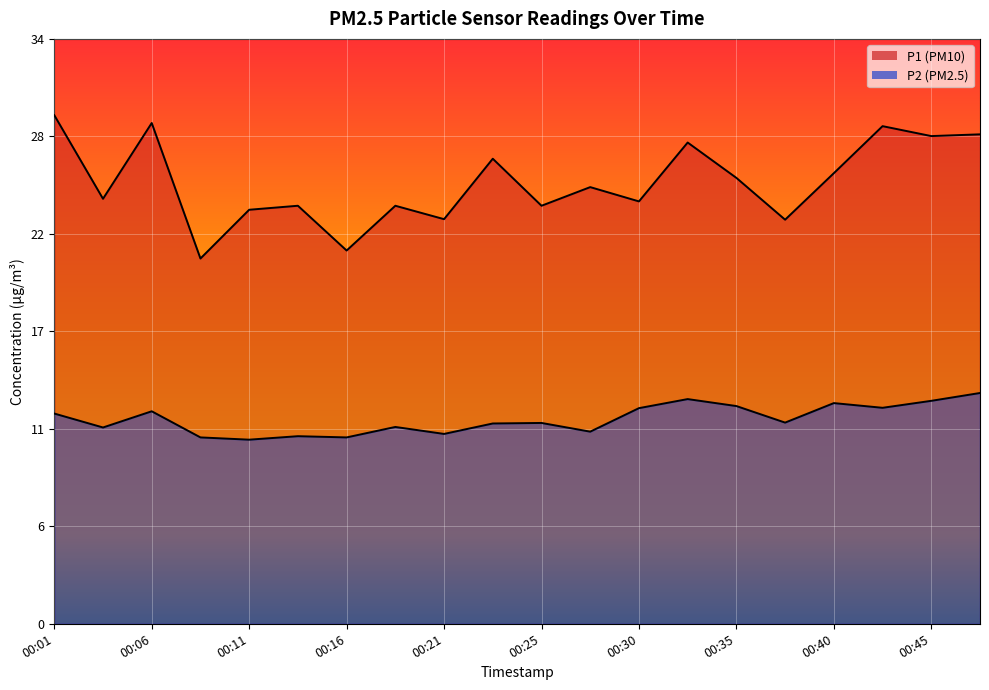

At which label does P1 reach its minimum?

00:09